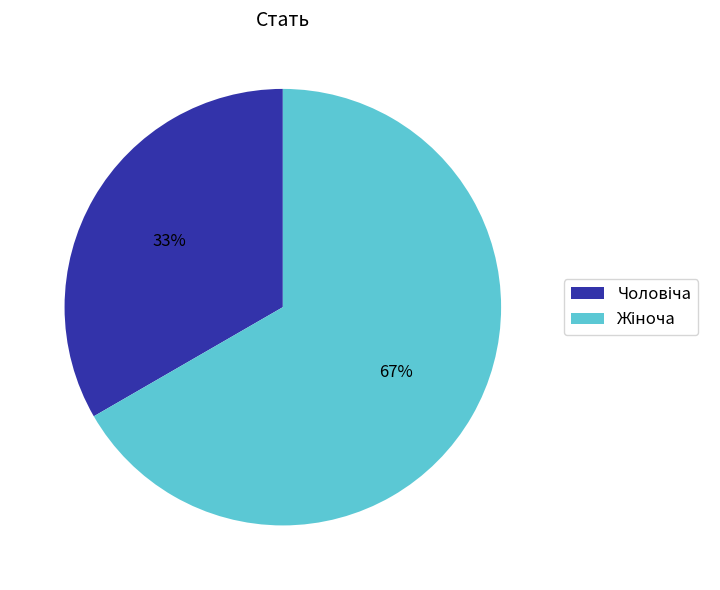

To the nearest percent, what is the average slice percentage?

50%